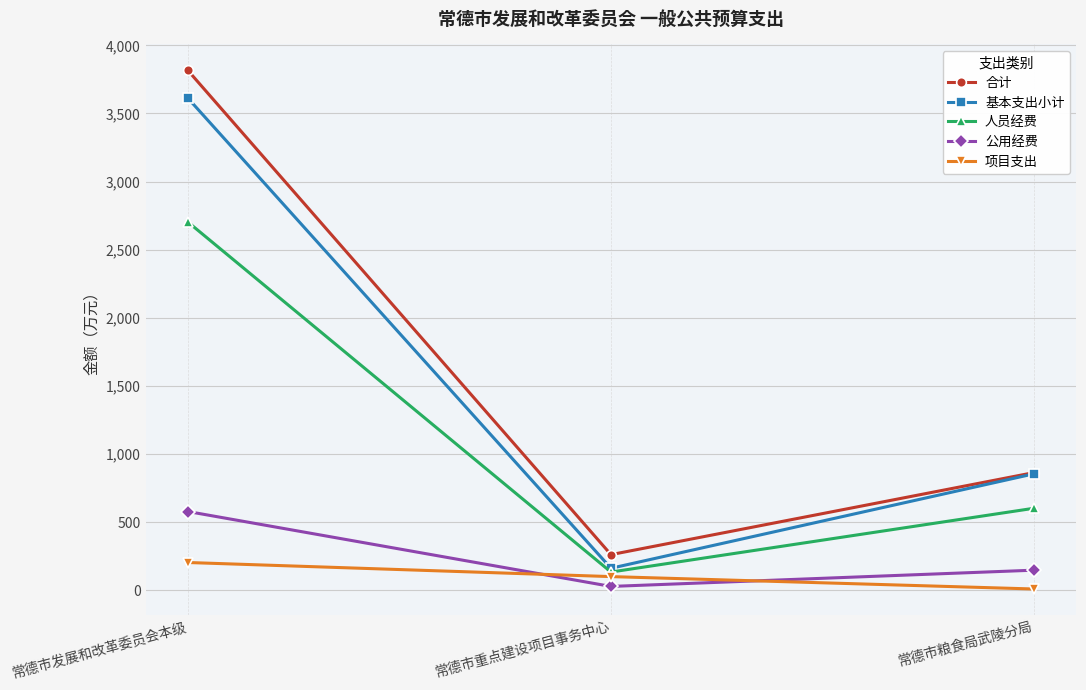

The value of 基本支出小计 at 常德市重点建设项目事务中心 is 161.3. True or false?

True